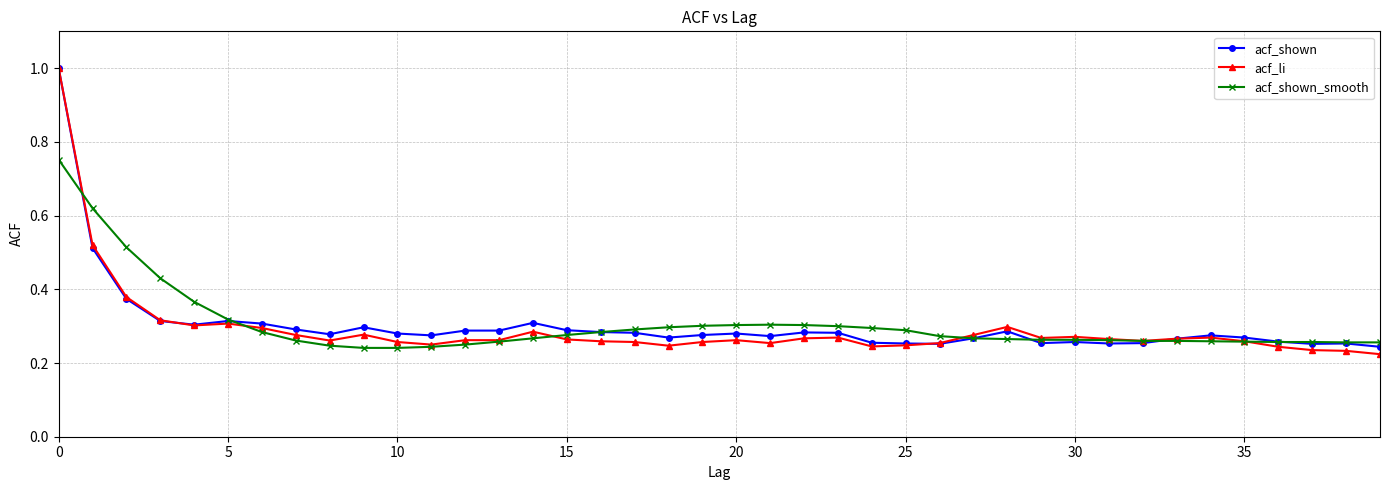

At how many categories does at least one series exceed 0?

40